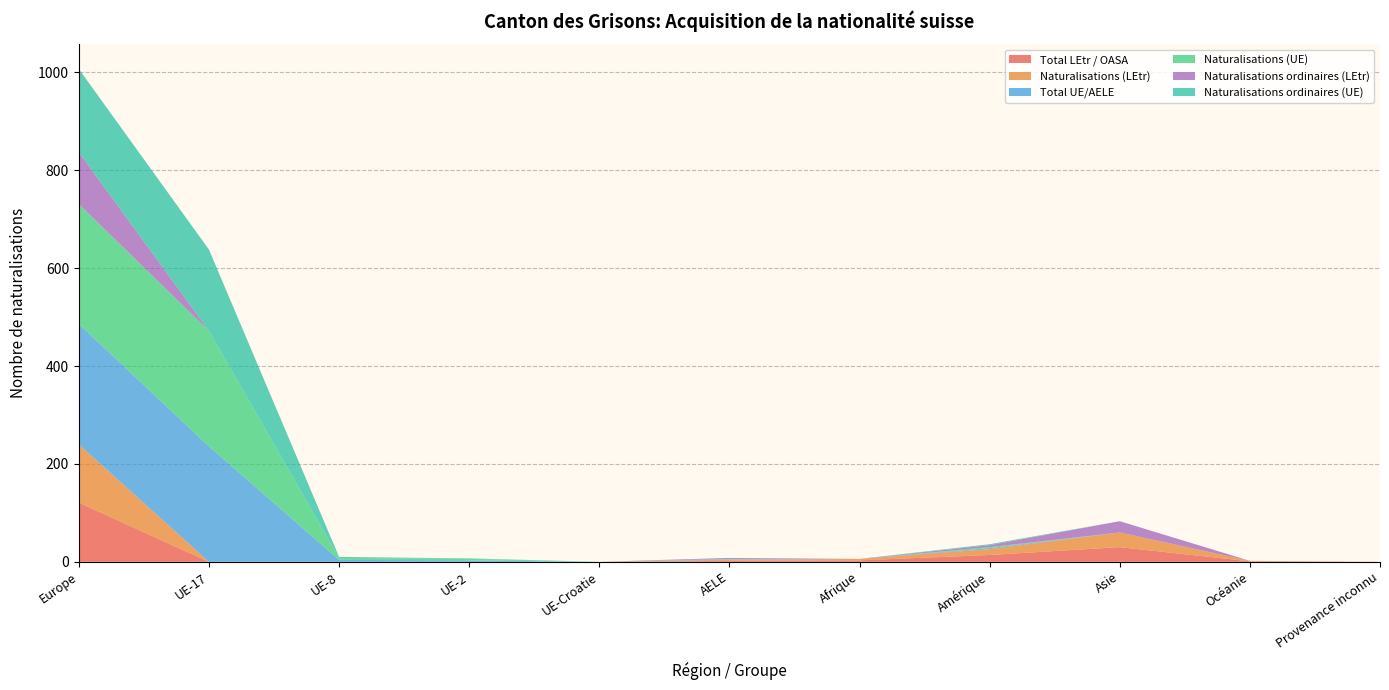

Reading left to right, extract all data points from this chart.

Total LEtr / OASA: 121	0	0	0	0	2	3	14	30	1	0
Naturalisations (LEtr): 119	0	0	0	0	2	3	12	30	1	0
Total UE/AELE: 246	236	4	3	0	1	0	2	0	0	0
Naturalisations (UE): 245	236	4	3	0	1	0	2	0	0	0
Naturalisations ordinaires (LEtr): 106	0	0	0	0	2	0	4	23	0	0
Naturalisations ordinaires (UE): 170	166	2	1	0	0	0	2	0	0	0